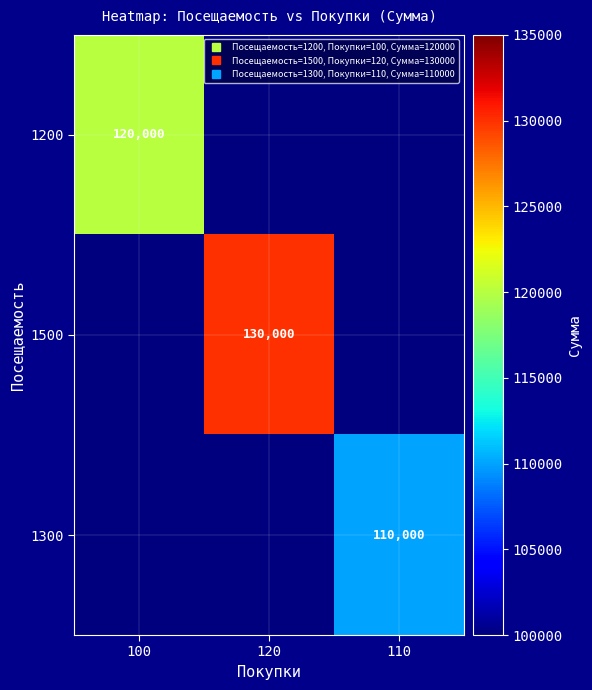

Which has a higher value, 120 or 100?

100